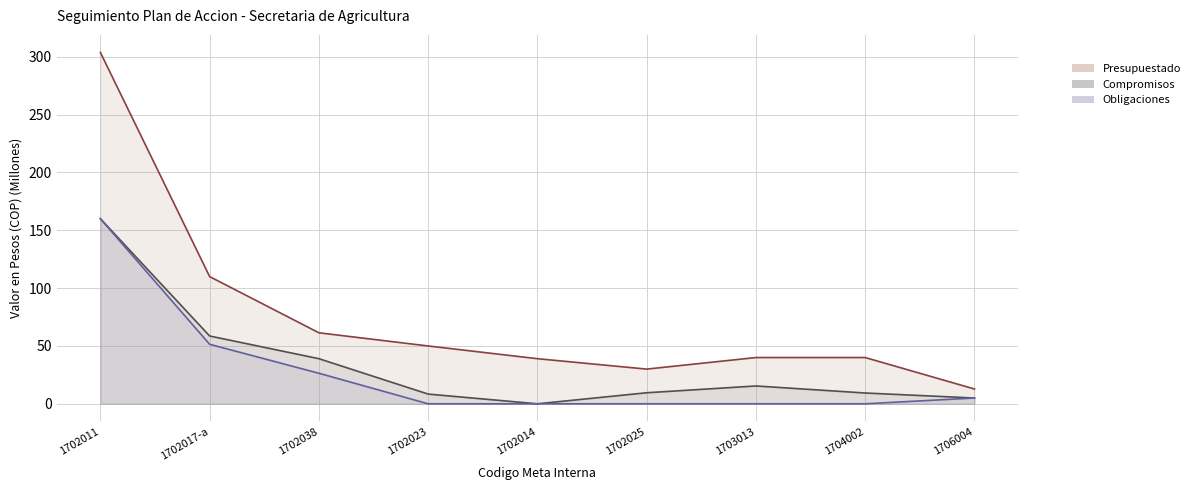

At how many categories does at least one series exceed 178?

1